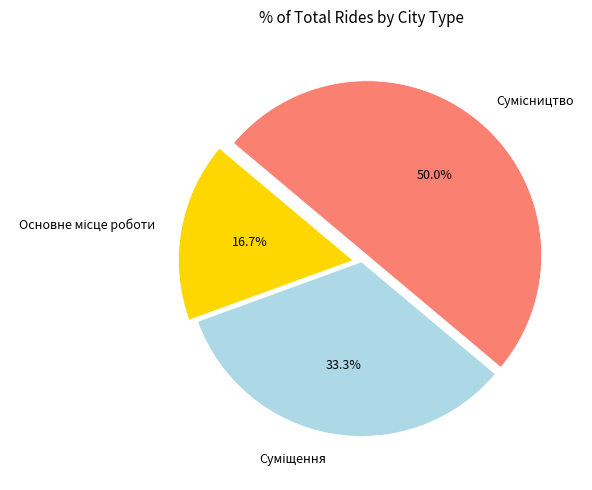

What percentage is the Сумісництво slice, to the nearest percent?

50%